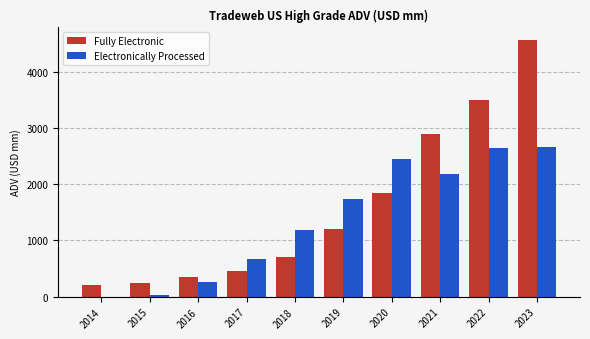

Which category has the highest value across all series?

2023